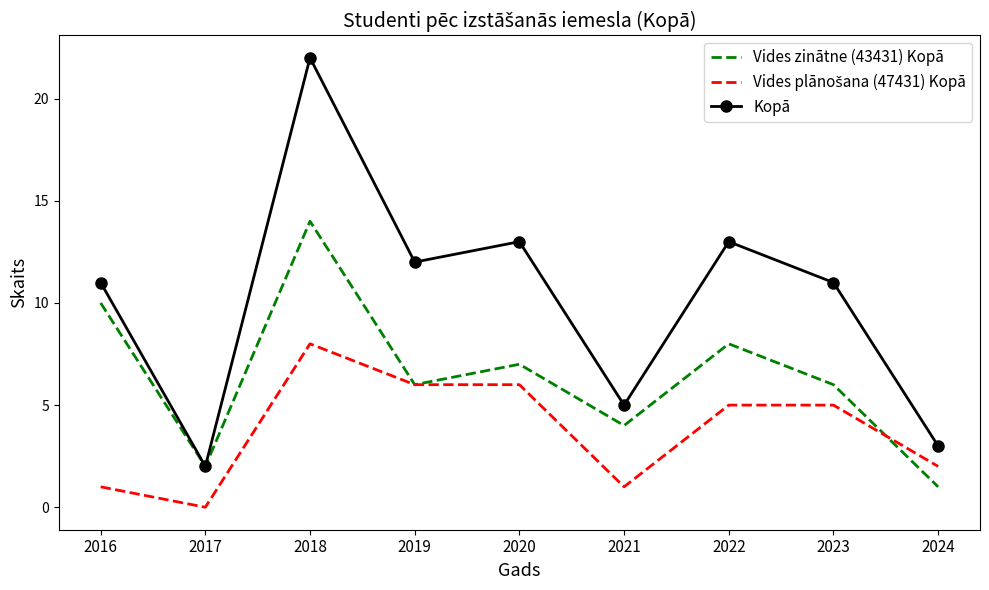

At which category does the chart reach its peak across all series?

2018